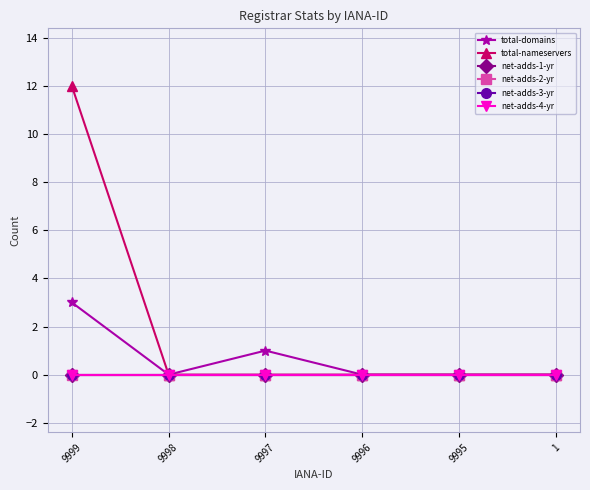

Does the chart have visible grid lines?

Yes